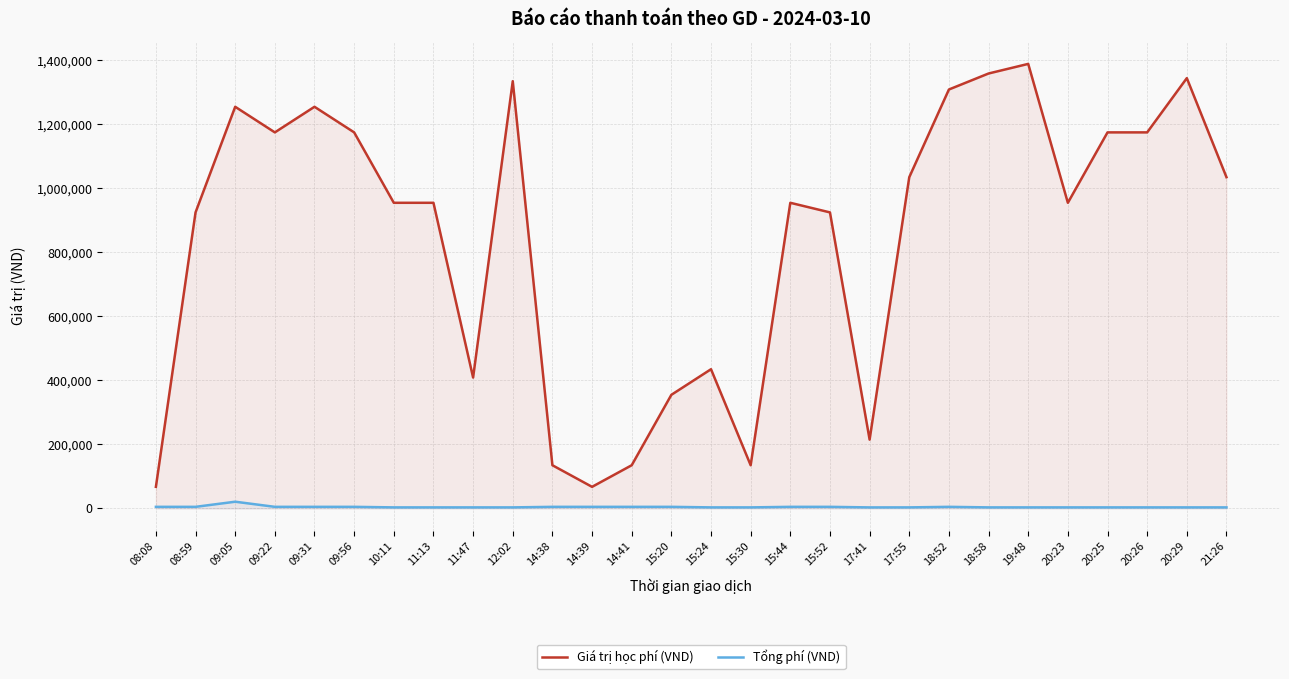

What is the sum of all Tổng phí (VND) values?

130450